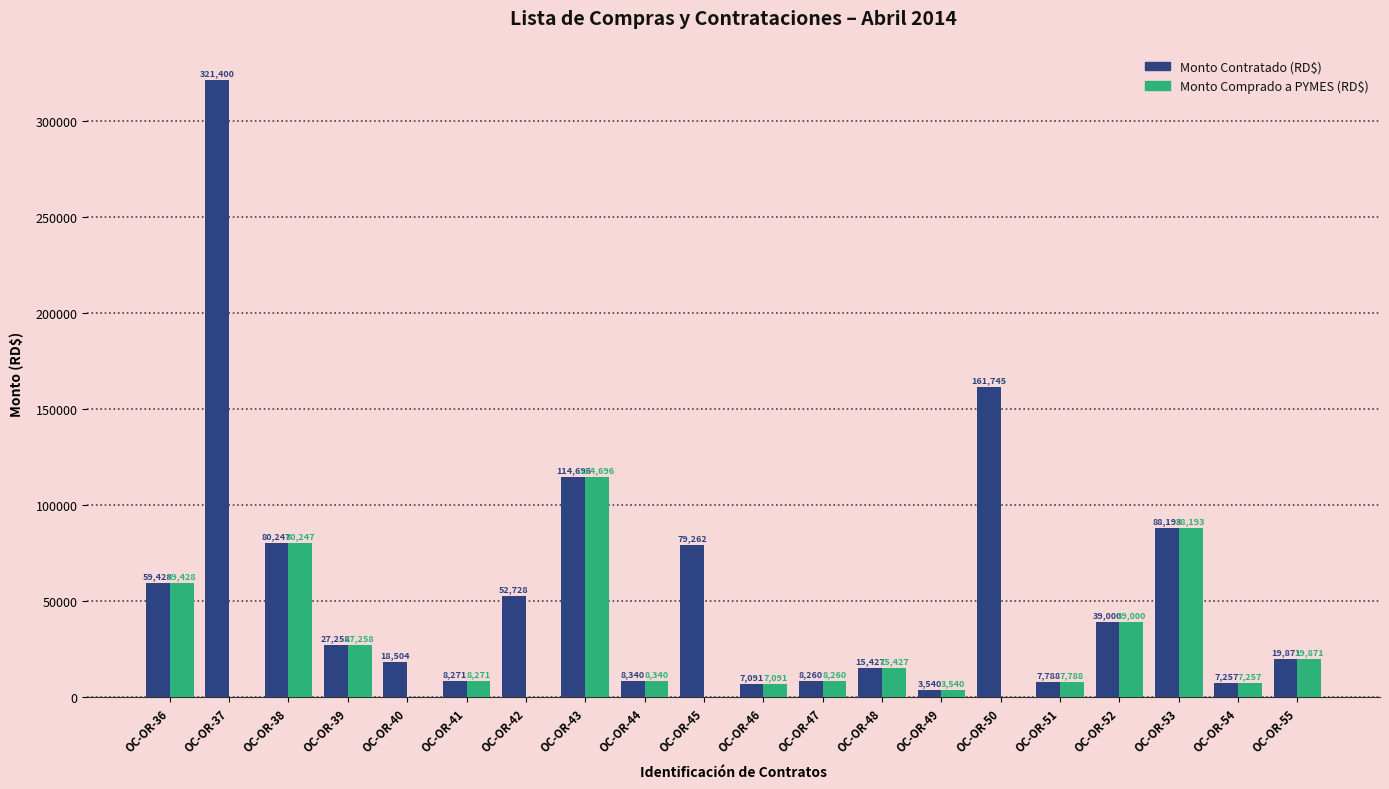

Between OC-OR-45 and OC-OR-53, which series saw the biggest shift?

Monto Comprado a PYMES (RD$)